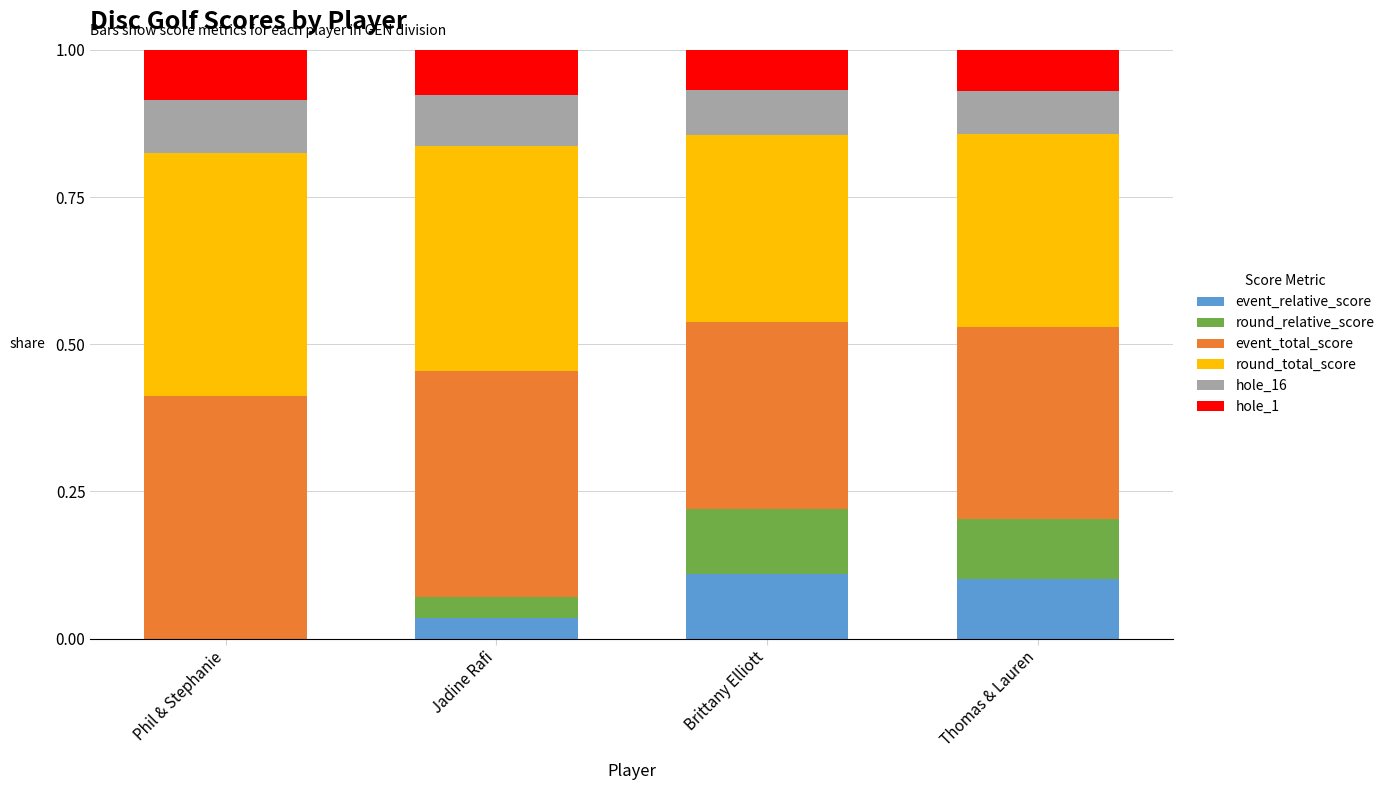

What is the total value across all series at Brittany Elliott?

1.0